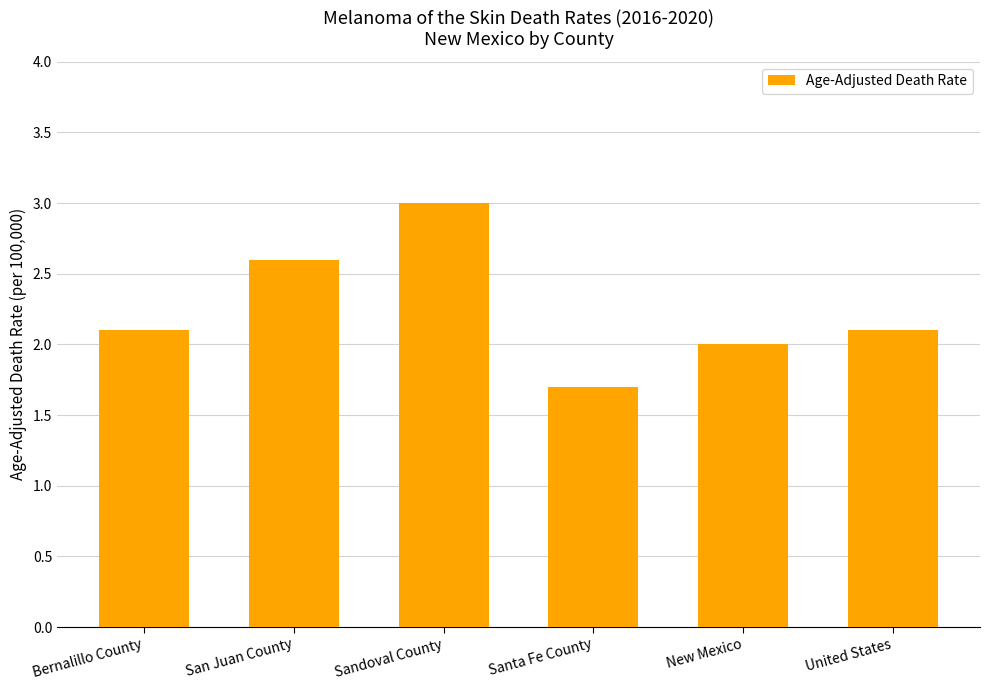

Between Bernalillo County and San Juan County, which is larger?

San Juan County